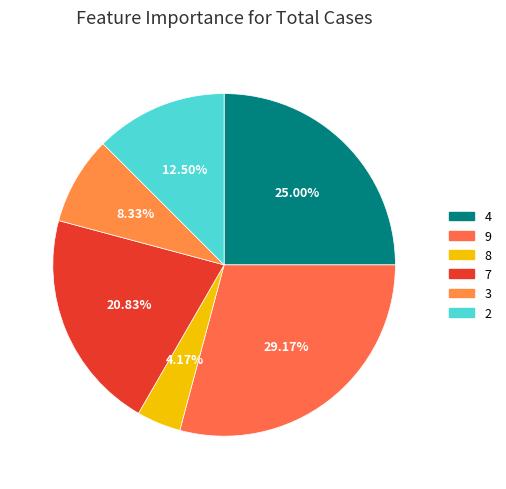

Is 3 the majority of the pie?

No